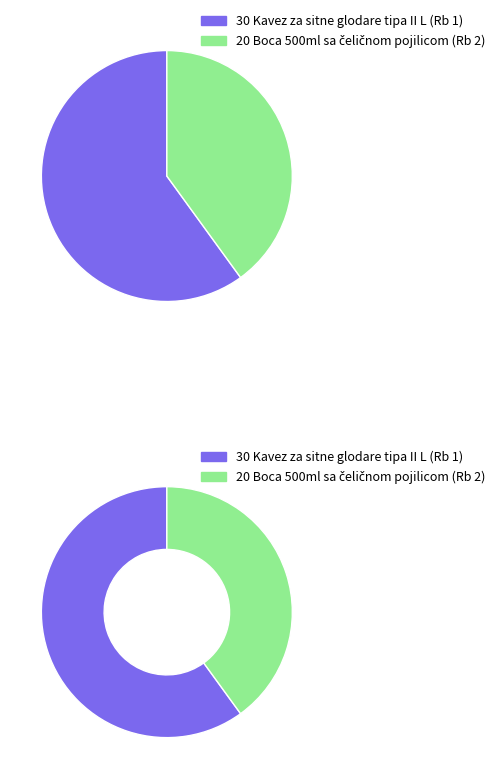

To the nearest percent, what is the difference between the largest and smallest slice percentages?

20%